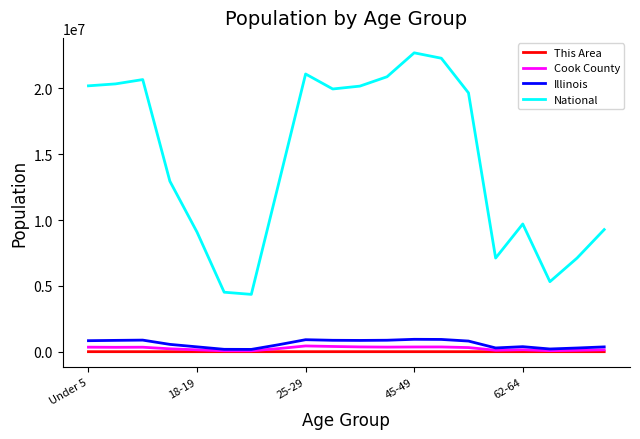

What is the highest value of the This Area series?

403